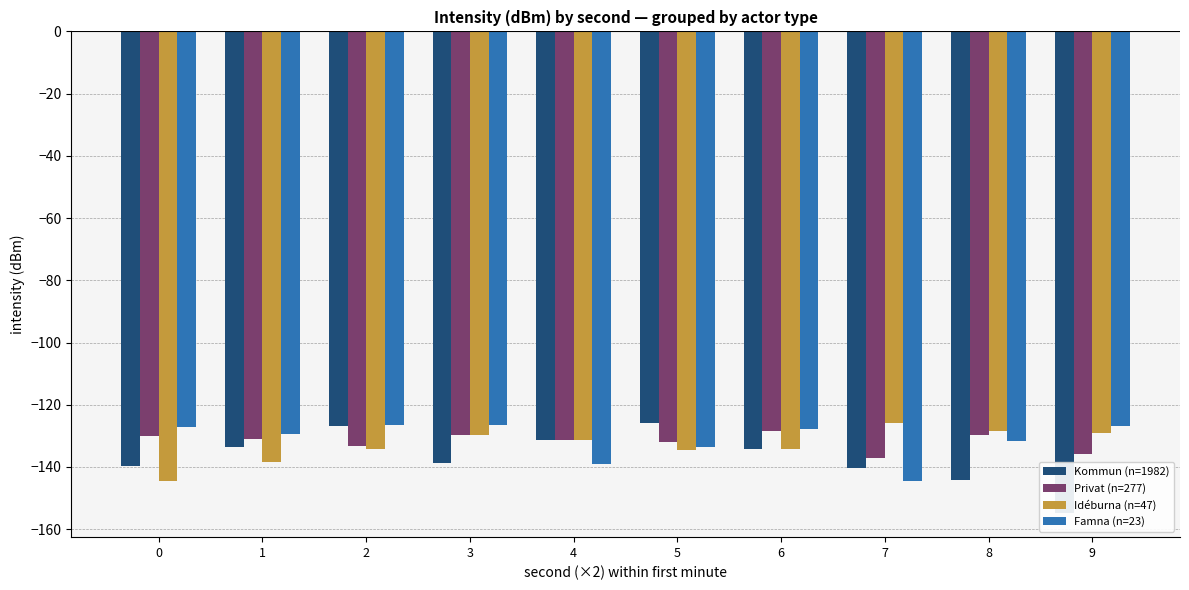

Read the Famna (n=23) value at 2.

-126.5